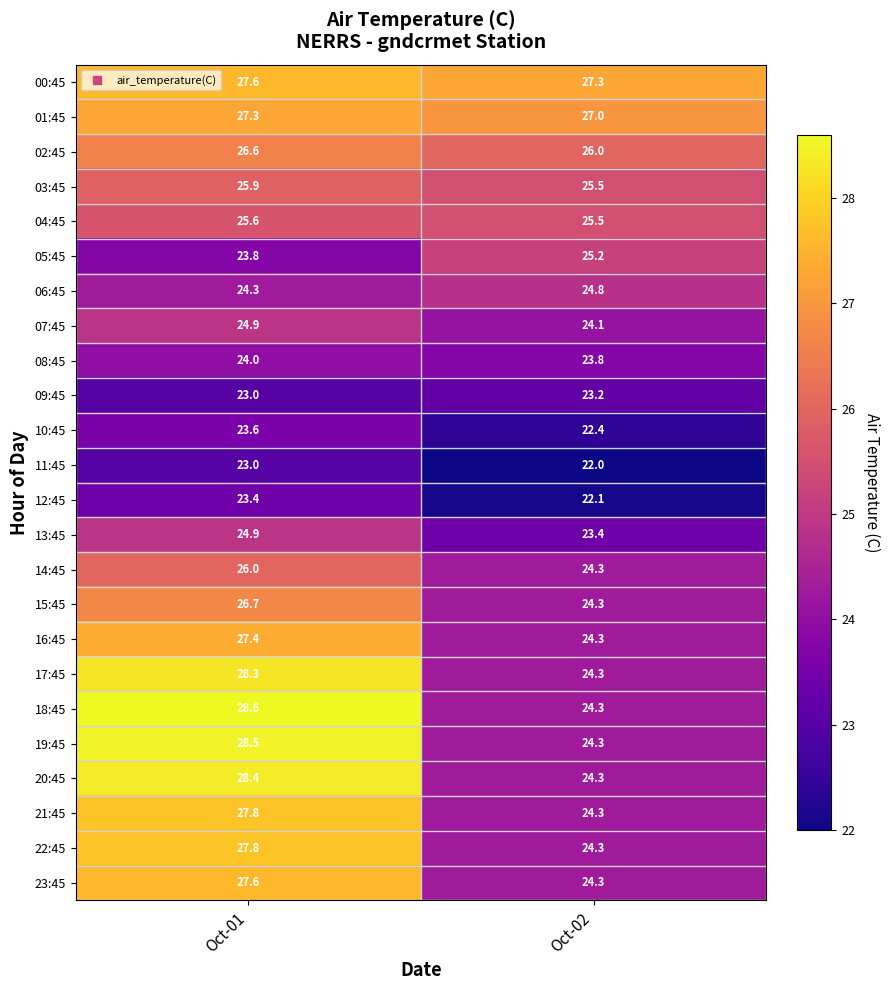

Where is 13:45 nearest to the value 24?

Oct-02